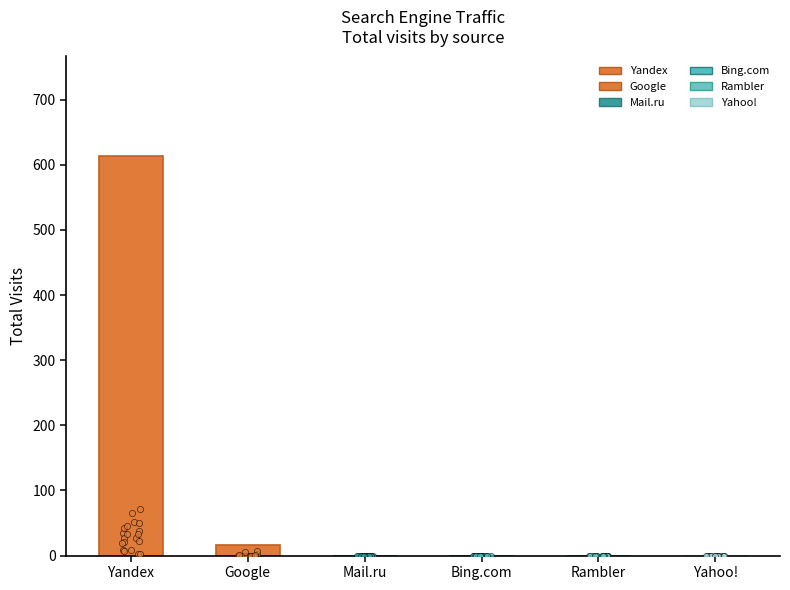

Is the value of Yandex at 16 greater than the value of Bing.com at Yandex?

Yes